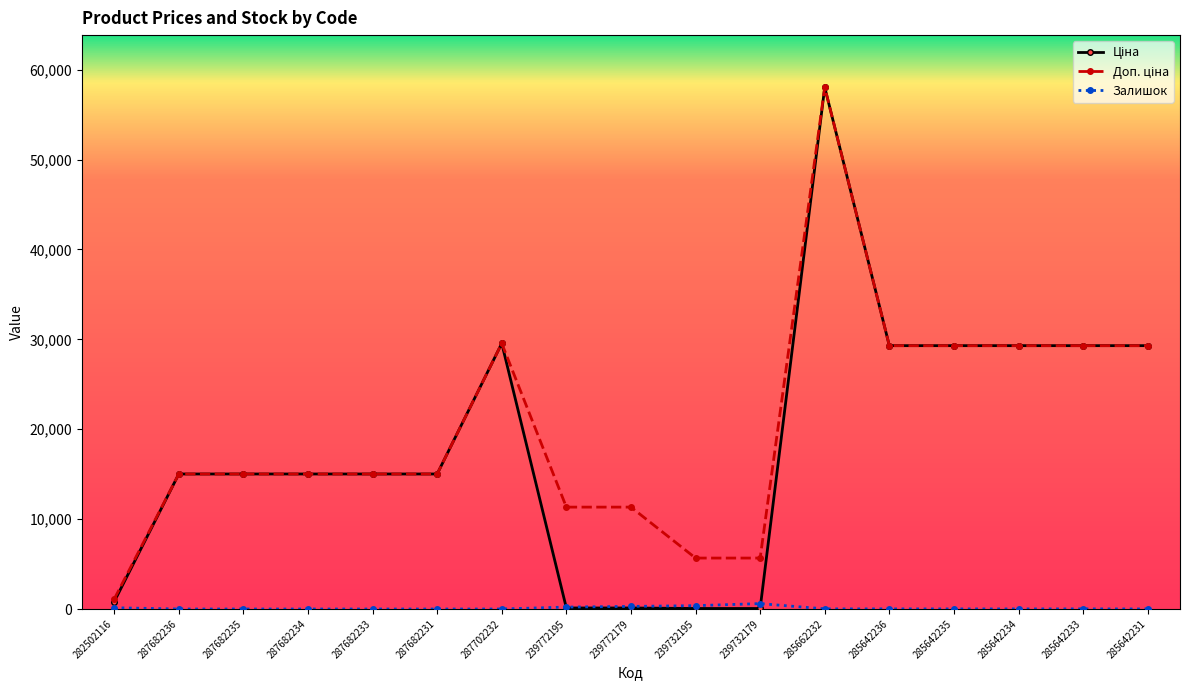

What is the maximum value shown in the chart?

58037.0